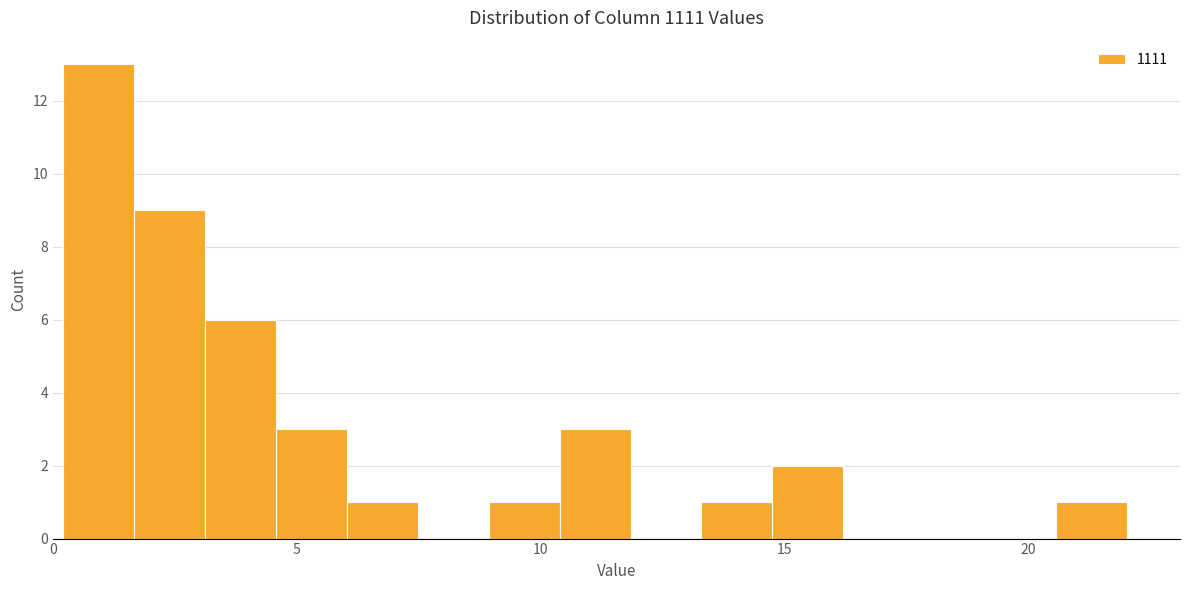

Read against the x-axis, roughly where is the centre of the tallest bar?

1.0